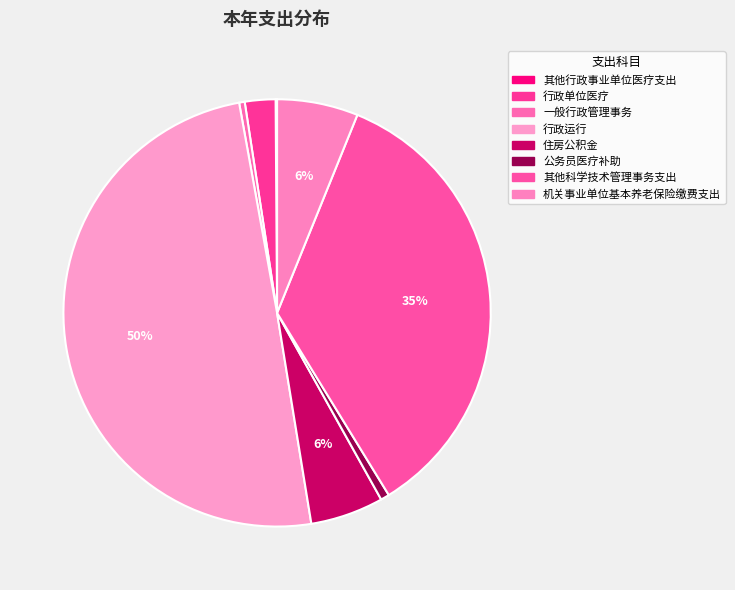

To the nearest percent, what portion does 行政运行 represent?

50%